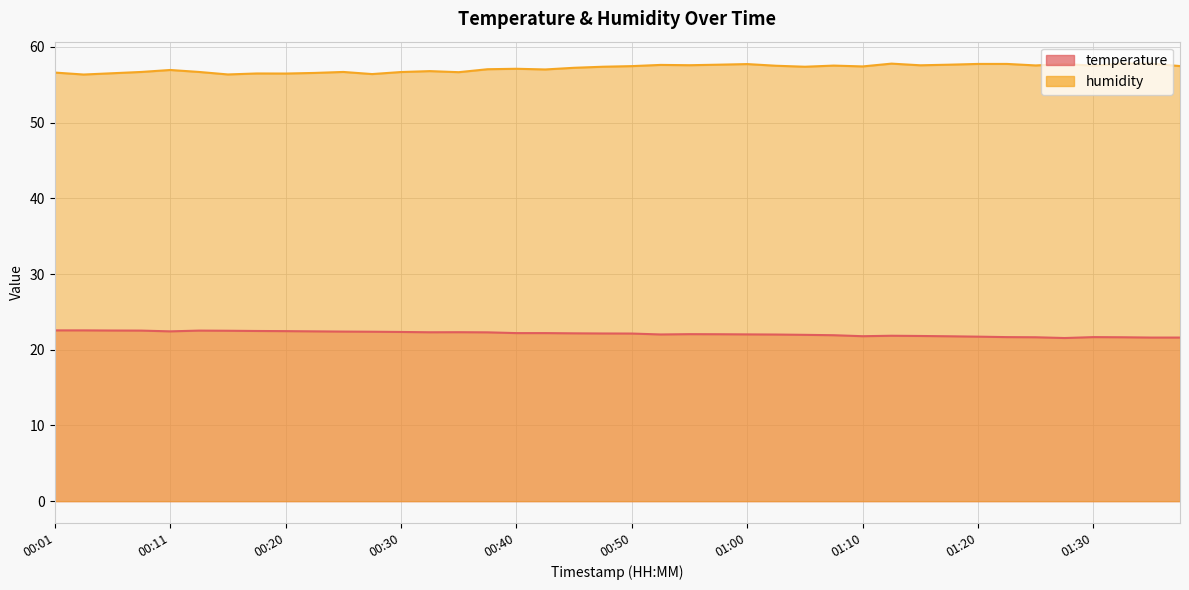

What is the label of the 27th point from the right?

00:33